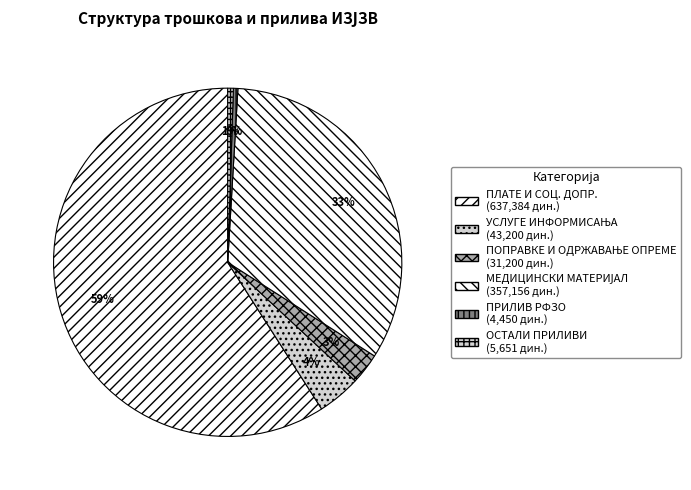

To the nearest percent, what is the difference between the ПОПРАВКЕ И ОДРЖАВАЊЕ ОПРЕМЕ and УСЛУГЕ ИНФОРМИСАЊА slice percentages?

1%